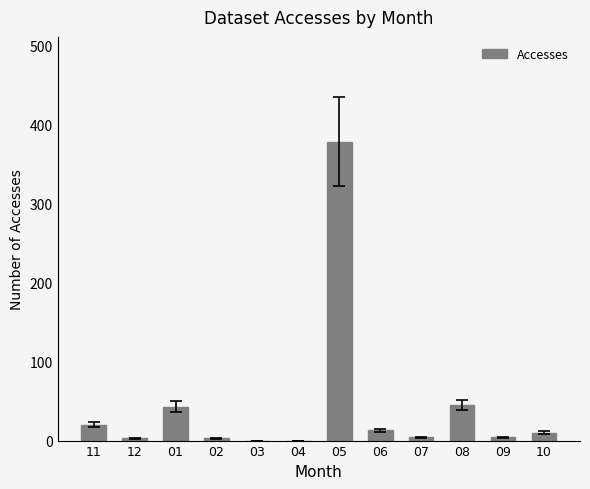

What is the sum of all values?

523